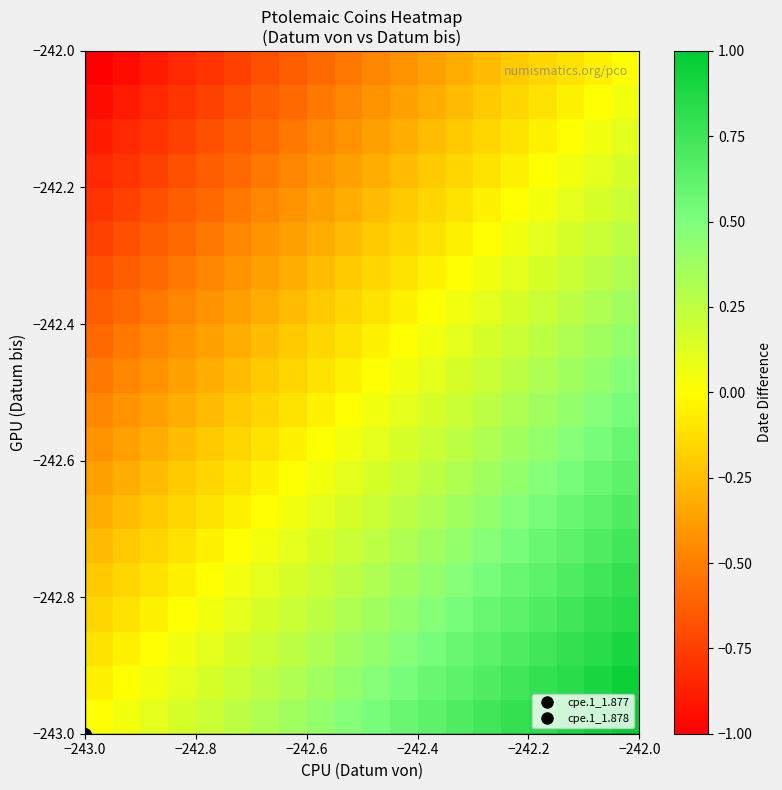

How many categories are shown in the chart?

20